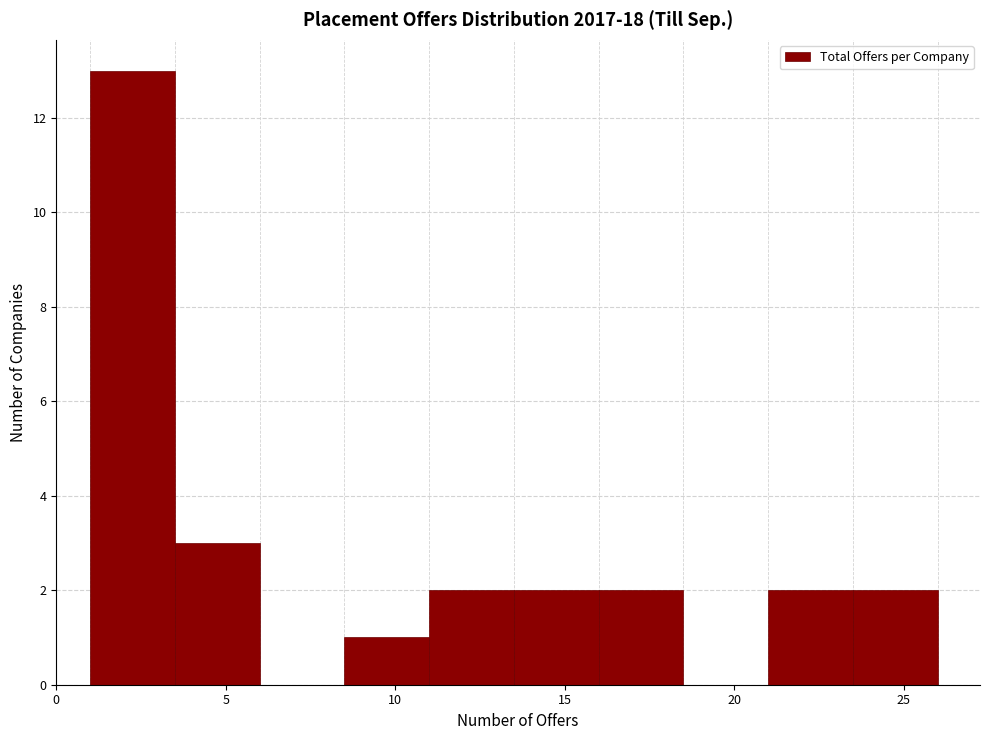

Reading left to right, list every bar in this chart as the range it spans on the x-axis followed by its height. The values are not printed on the chart, so give them approximately, as read against the axis.

1.0 to 3.5: 13
3.5 to 6.0: 3
6.0 to 8.5: 0
8.5 to 11.0: 1
11.0 to 13.5: 2
13.5 to 16.0: 2
16.0 to 18.5: 2
18.5 to 21.0: 0
21.0 to 23.5: 2
23.5 to 26.0: 2